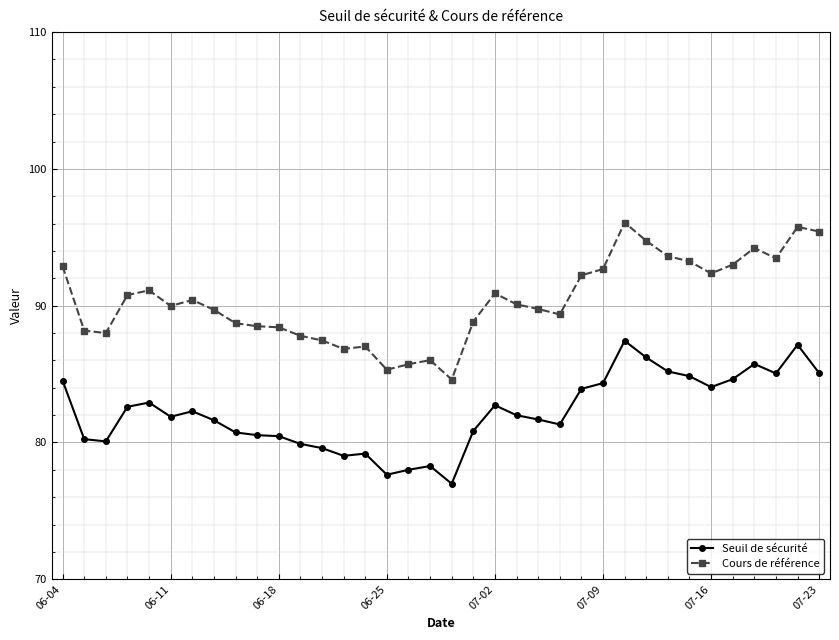

At how many categories does at least one series exceed 80?

36